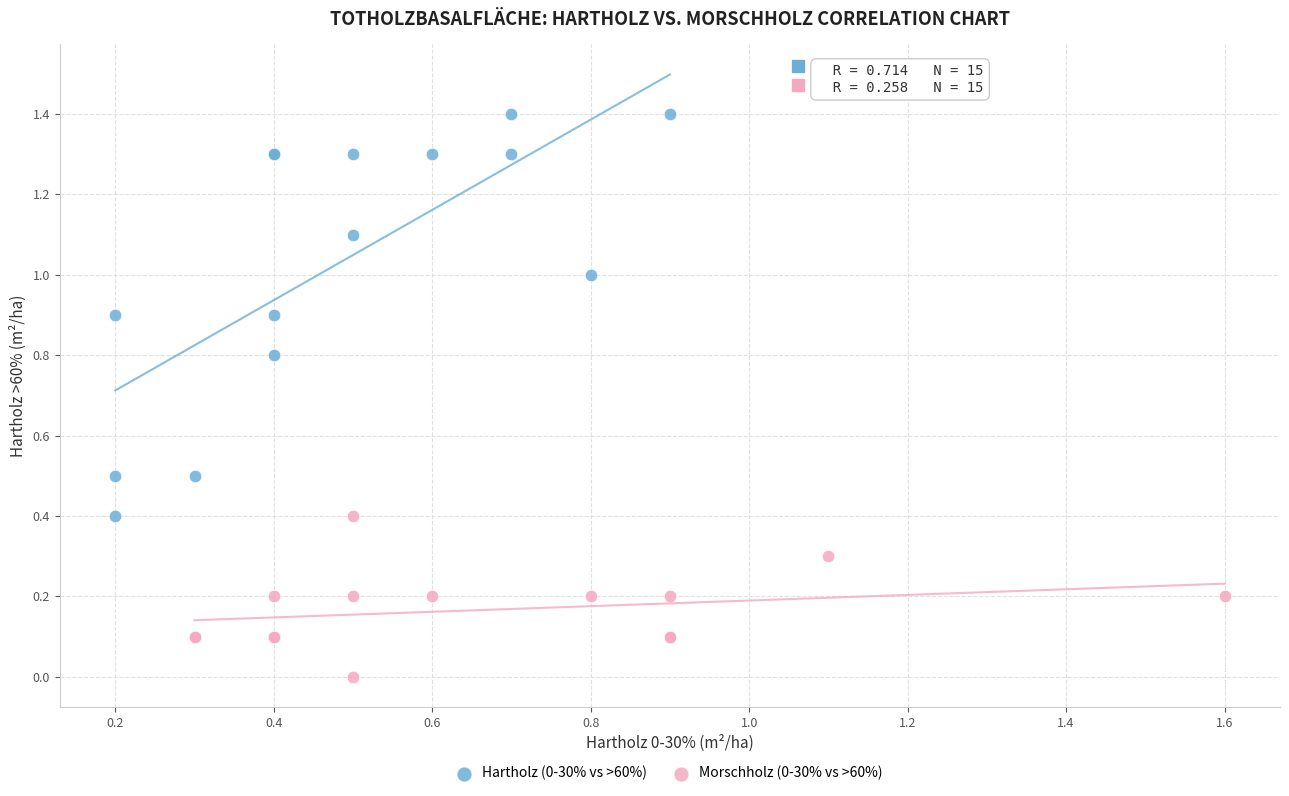

Which series reaches the maximum Y coordinate?

Hartholz (0-30% vs >60%)